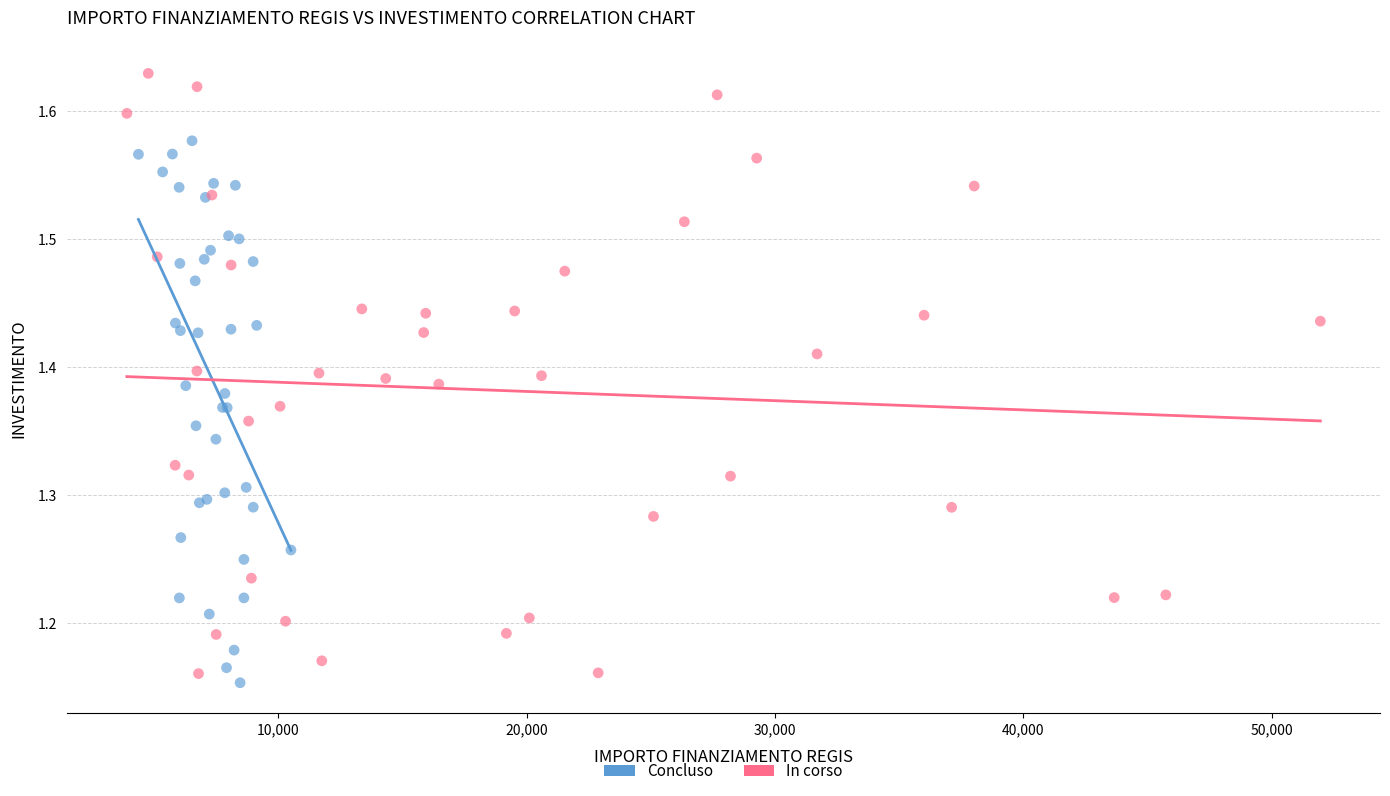

Which series reaches the maximum Y coordinate?

In corso